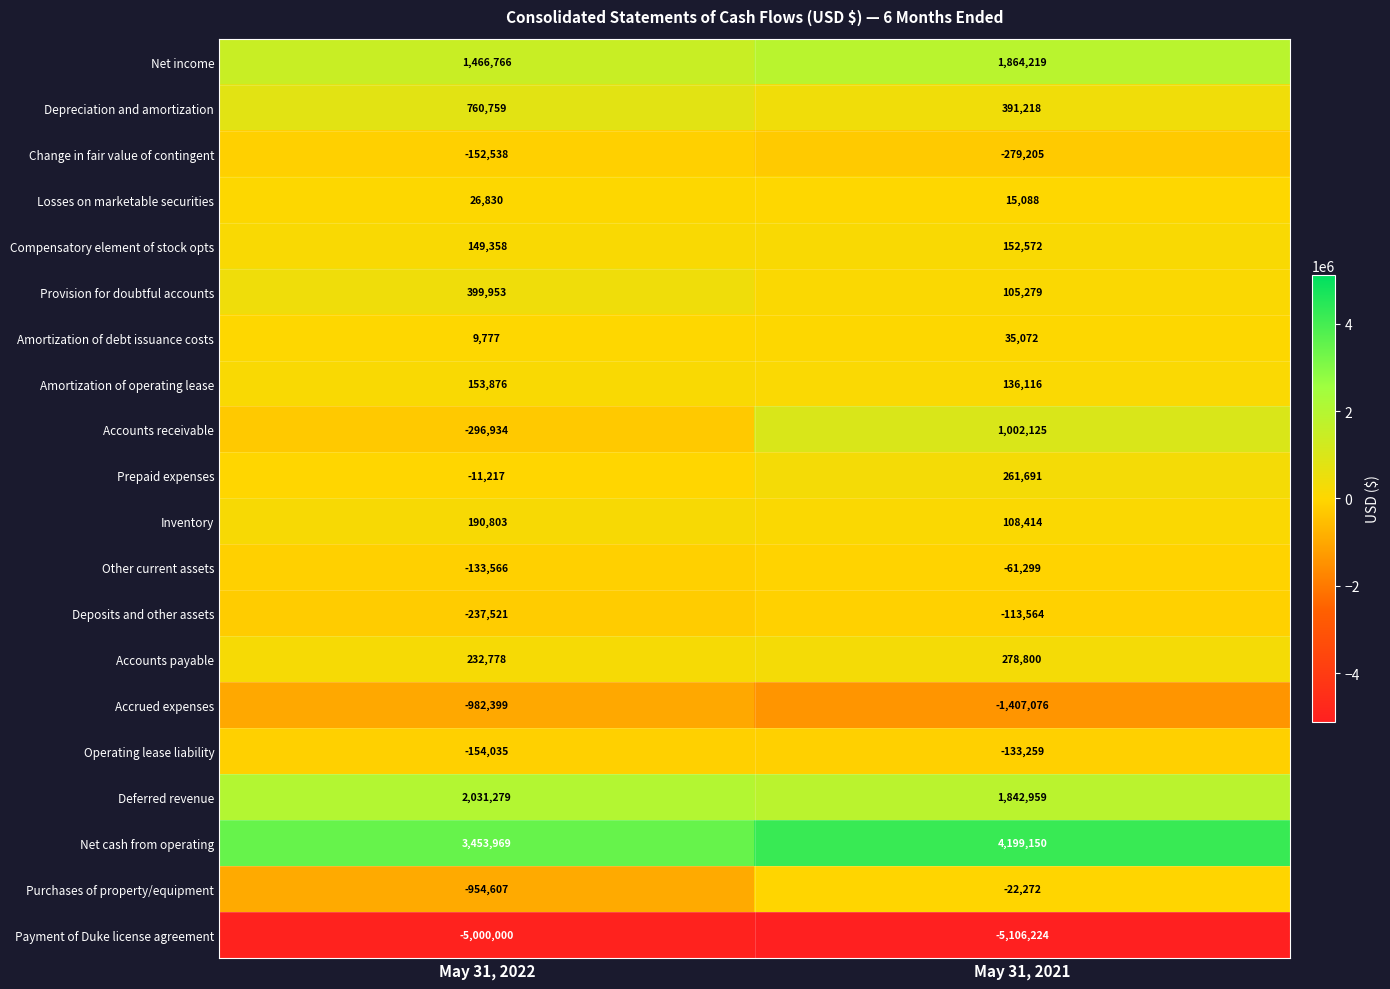

The value of Other current assets at May 31, 2021 is -61299. True or false?

True